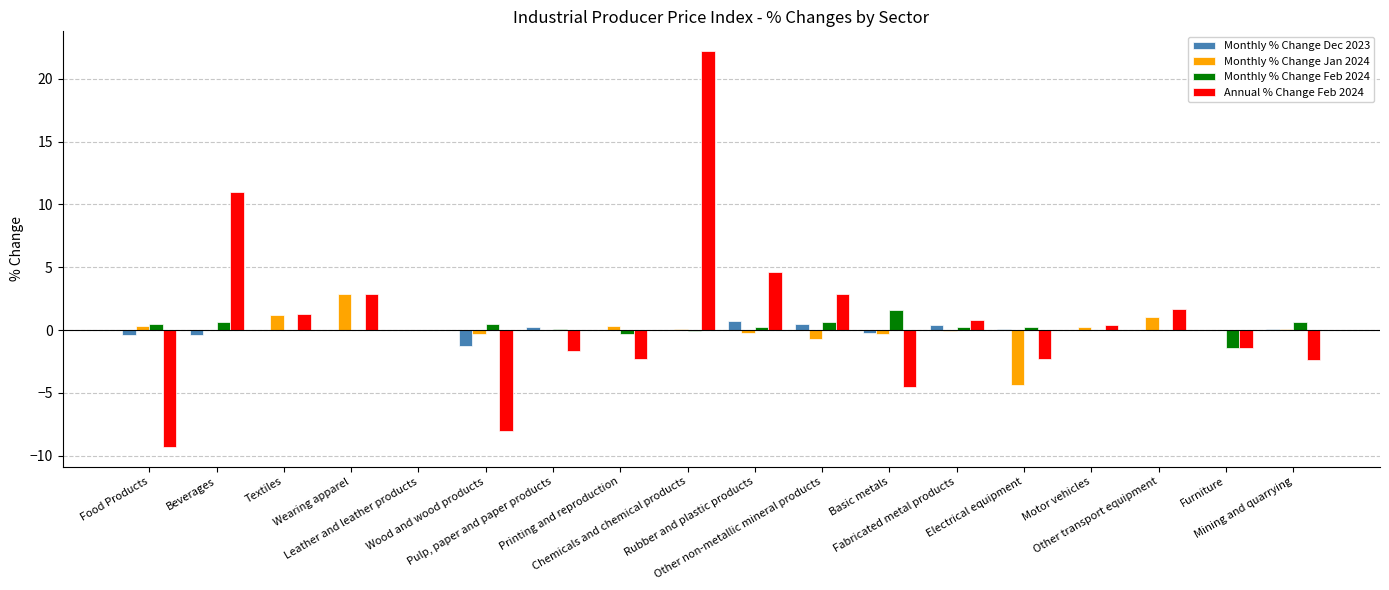

What is the greatest value displayed?

22.2